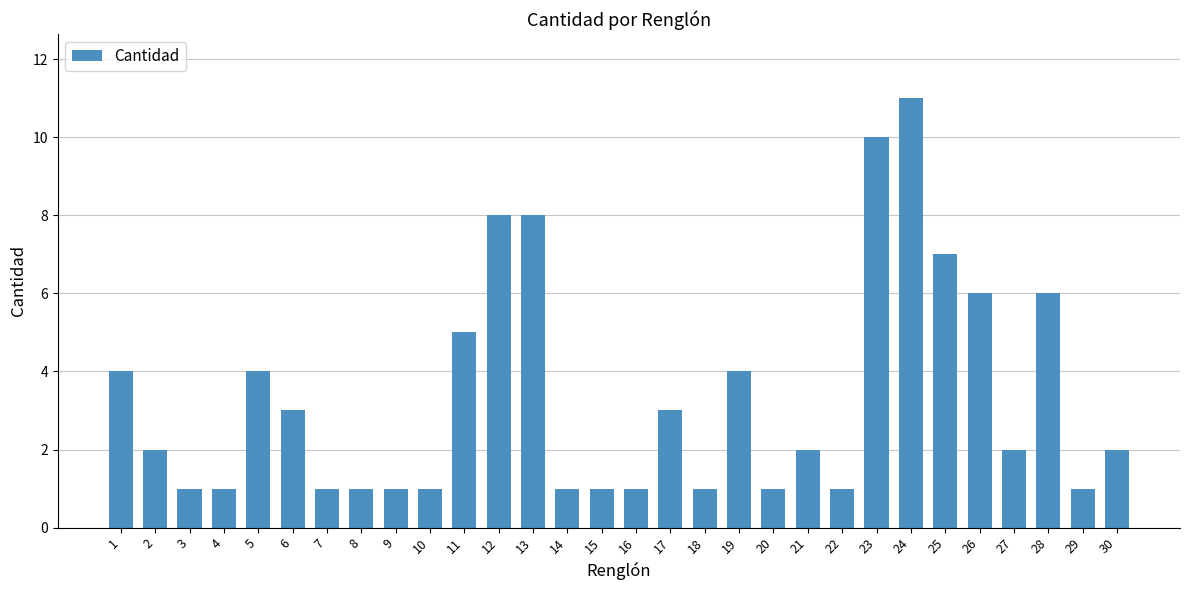

Are the bars grouped side by side (vs. stacked)?

No